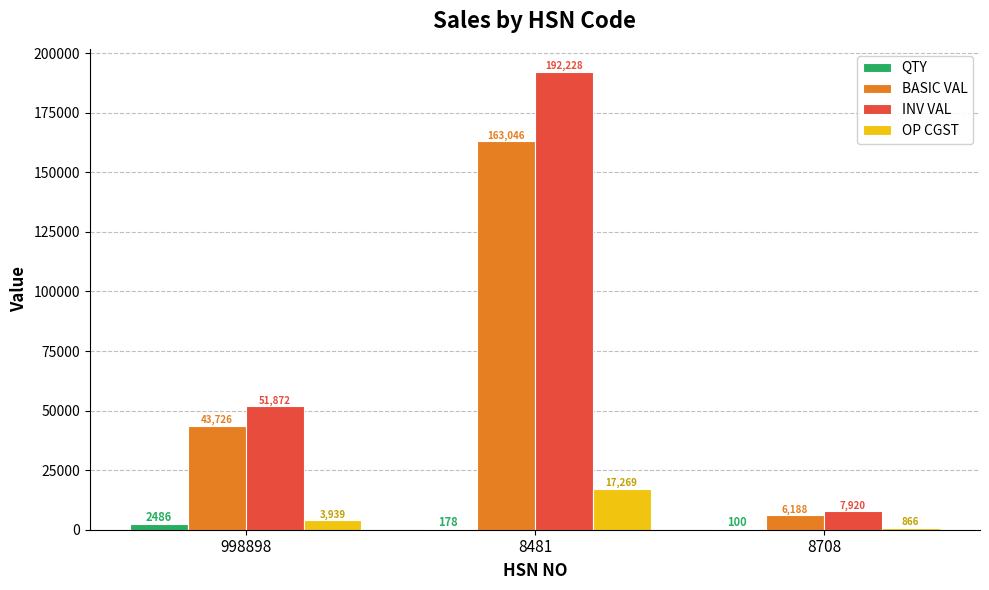

Which label corresponds to the largest value in the chart?

8481